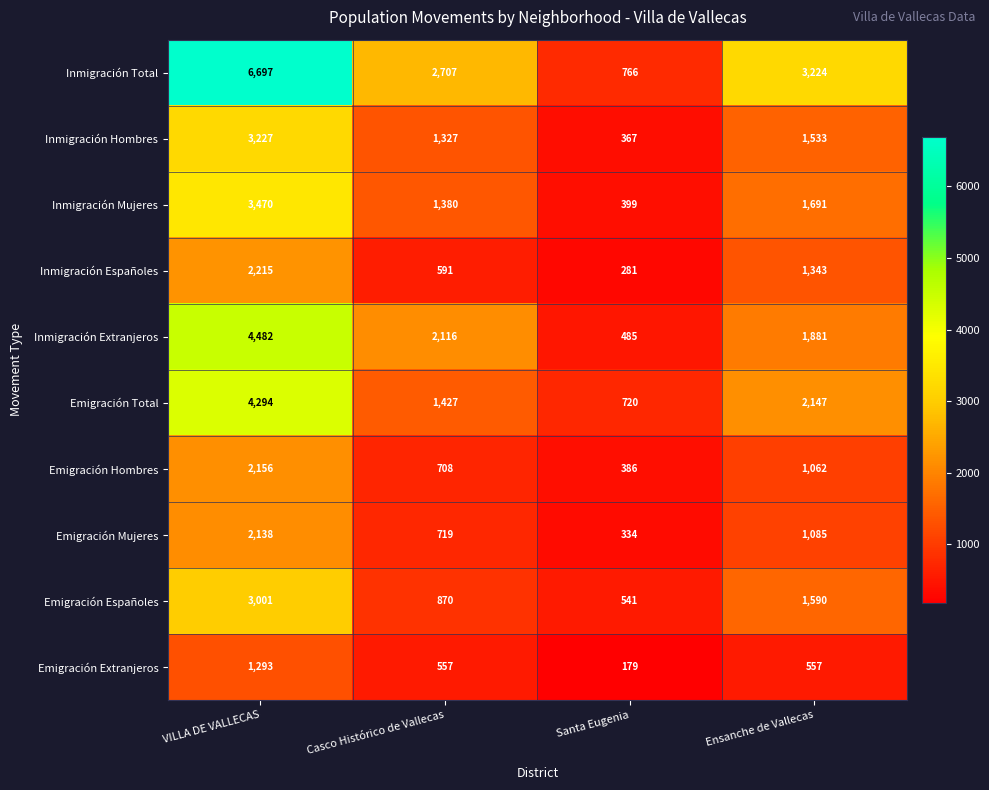

Between VILLA DE VALLECAS and Ensanche de Vallecas, which series saw the biggest shift?

Inmigración Total